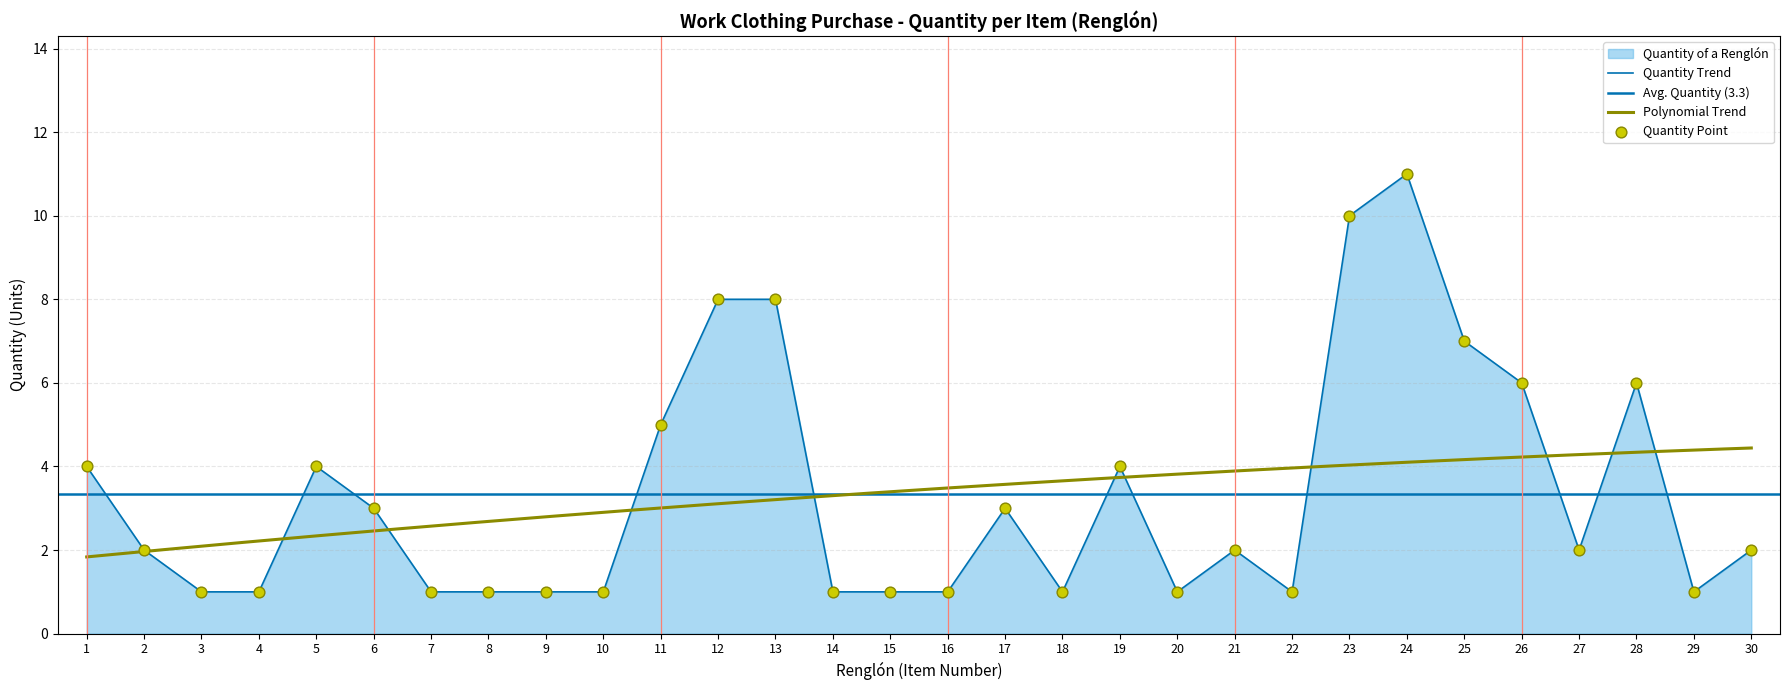

What is the change in value from 6 to 10?

-2